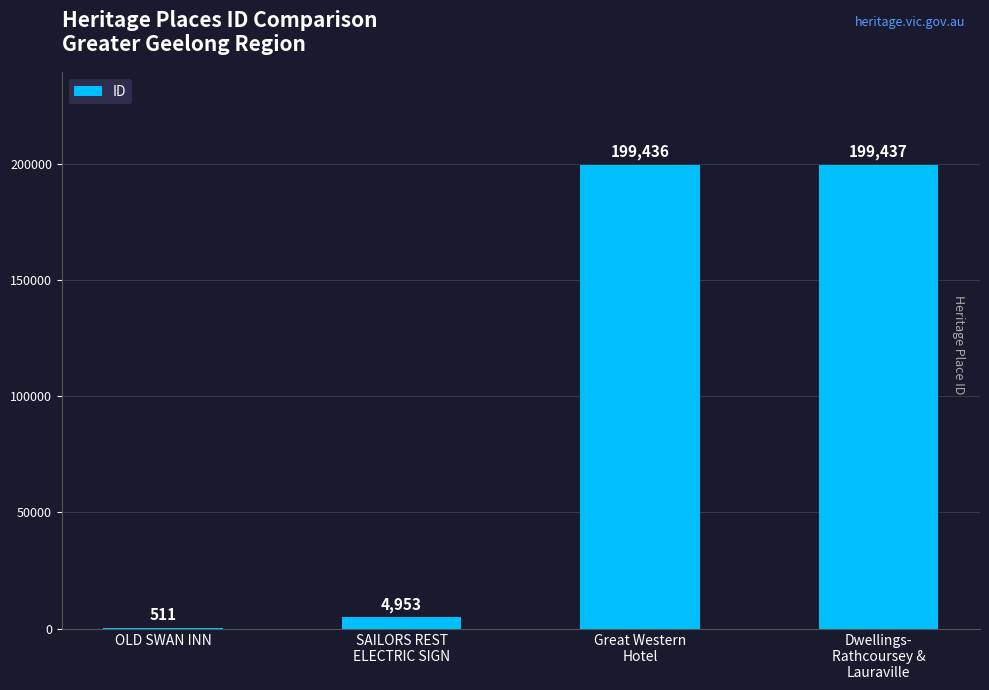

The chart shows a value of 511 at OLD SWAN INN. True or false?

True